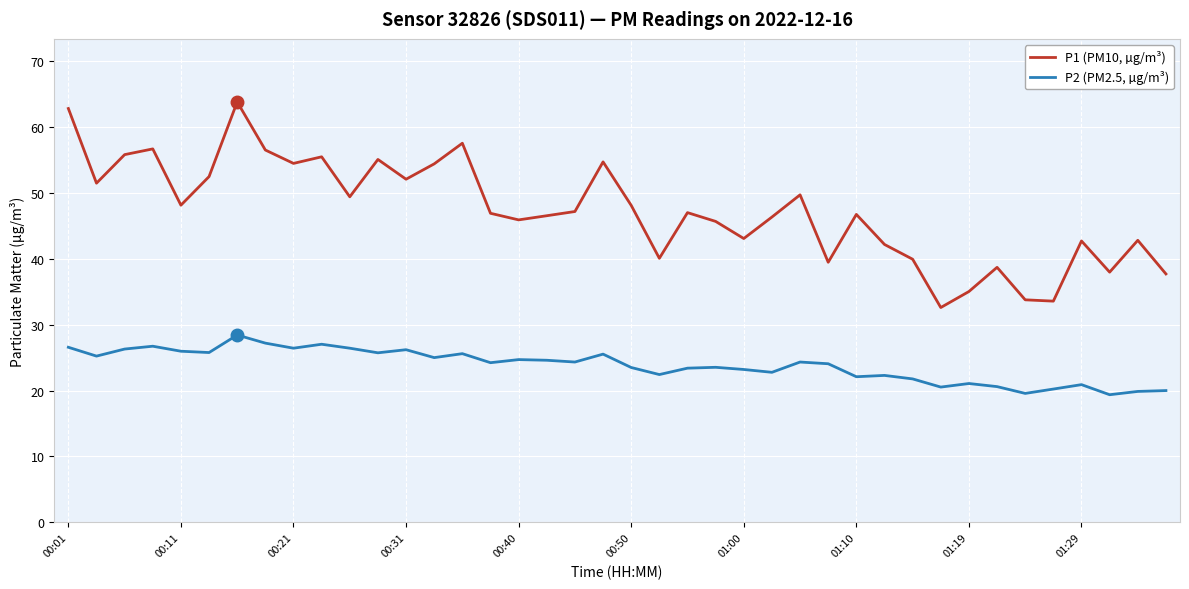

True or false: P2 (PM2.5, µg/m³) and P1 (PM10, µg/m³) intersect in this chart.

False